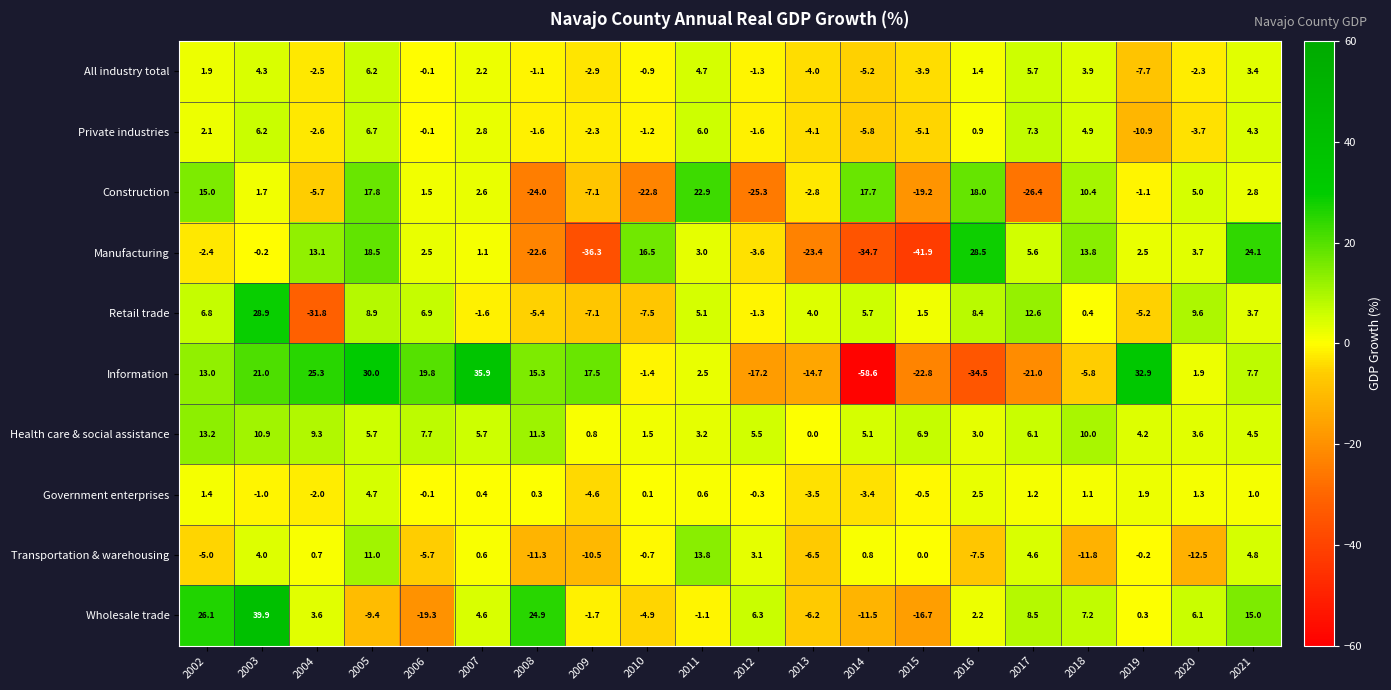

Where does the Government enterprises series first go above 0?

2002